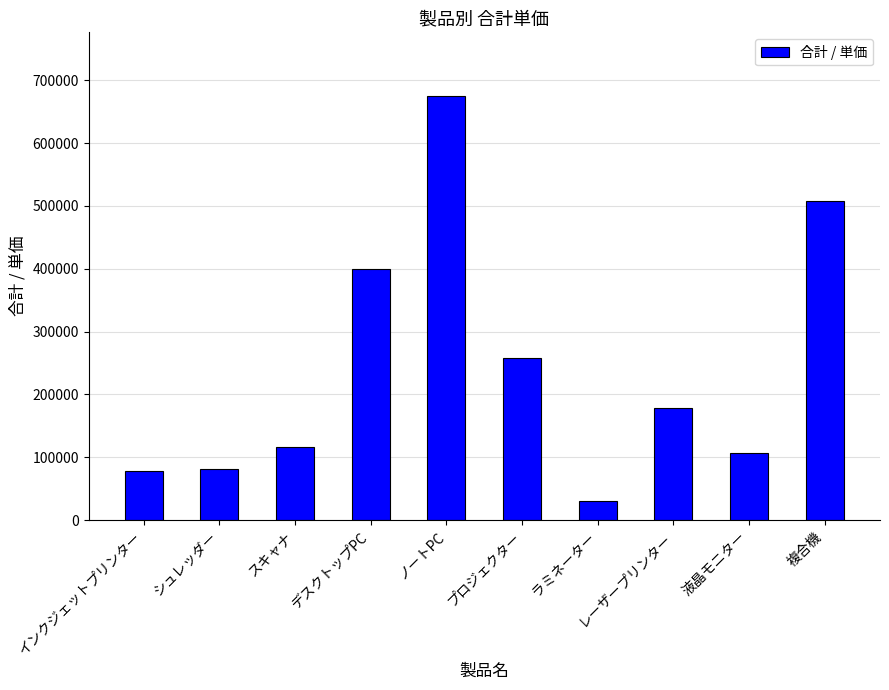

At which category does the chart reach its peak across all series?

ノートPC